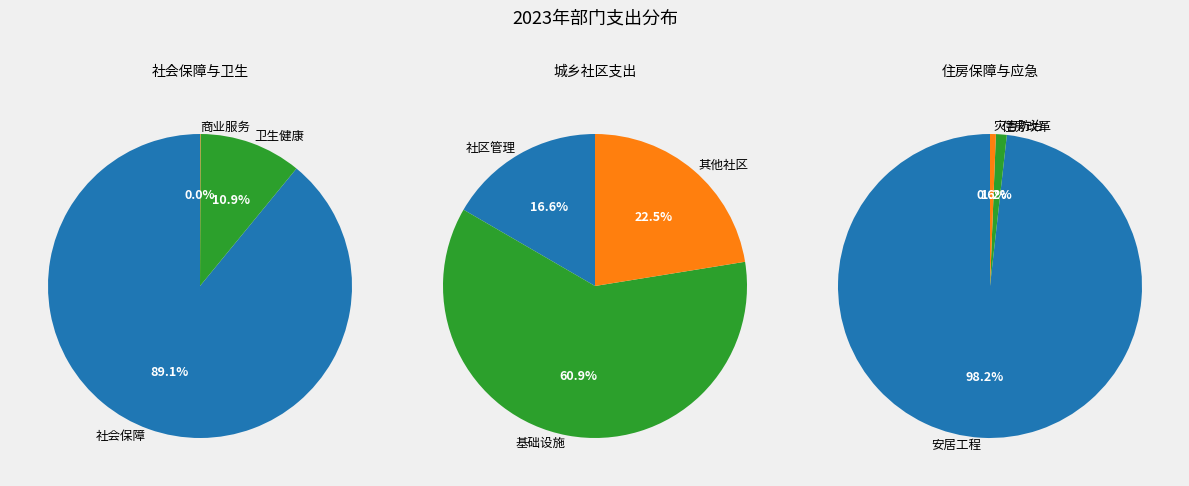

What is the change in value from 社会保障和就业支出 to 灾害防治及应急管理支出?

-437.9